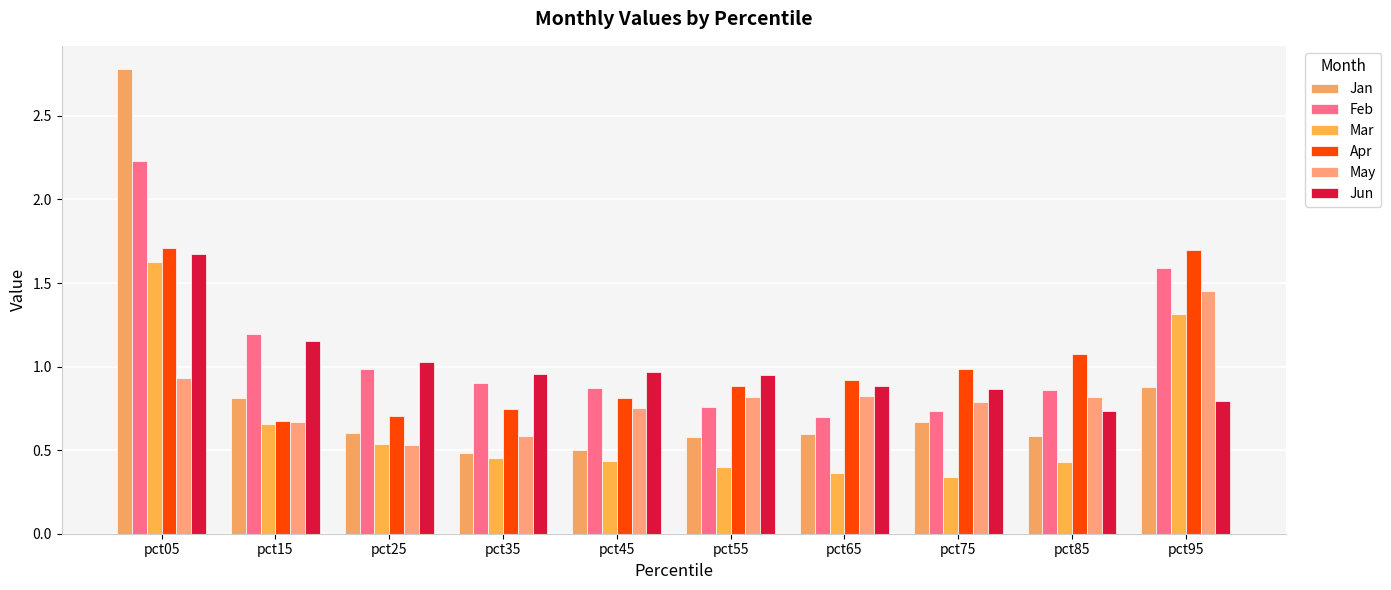

At pct15, list the series in order from smallest to largest.

Mar, May, Apr, Jan, Jun, Feb